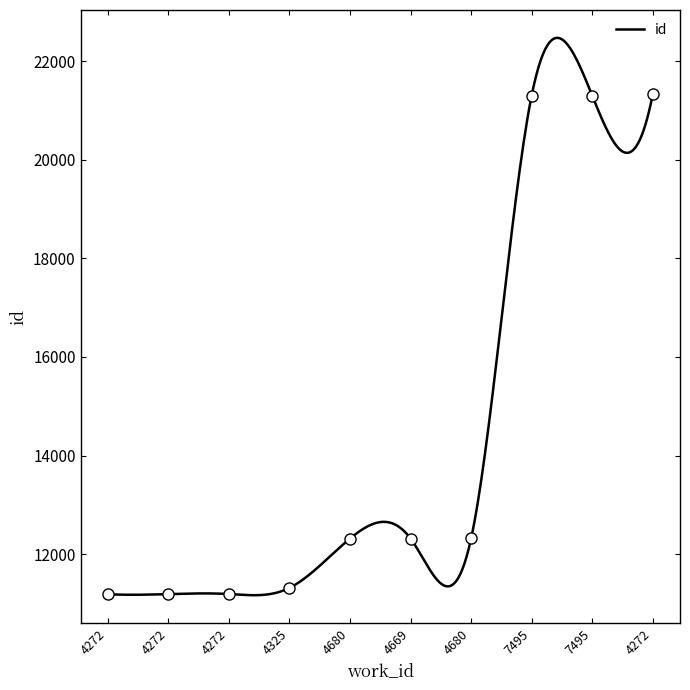

Which has a higher value, 4272 or 4680?

4680